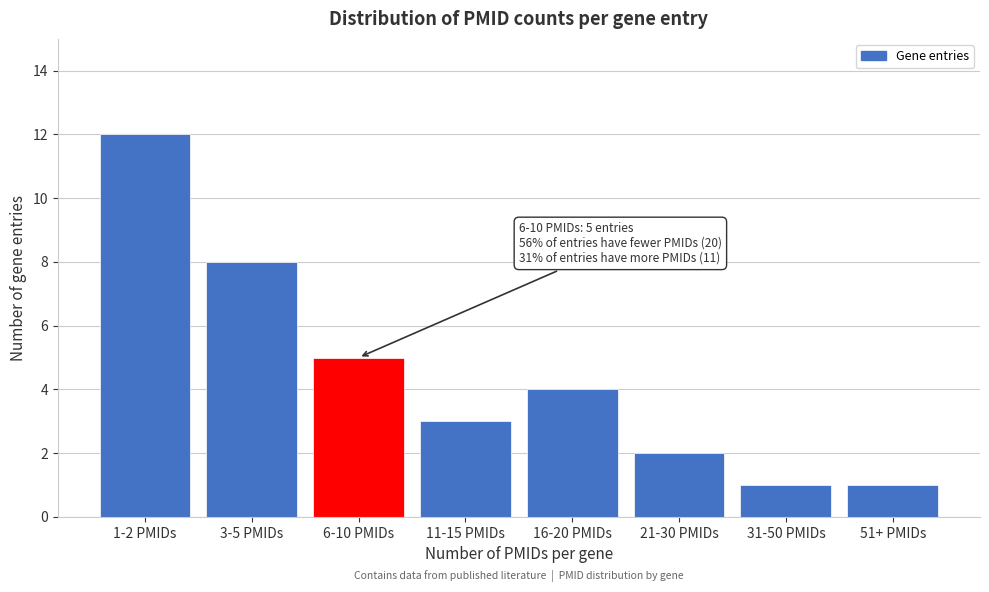

Reading left to right, what are all the values shown in this chart?

1-2 PMIDs=12	3-5 PMIDs=8	6-10 PMIDs=5	11-15 PMIDs=3	16-20 PMIDs=4	21-30 PMIDs=2	31-50 PMIDs=1	51+ PMIDs=1